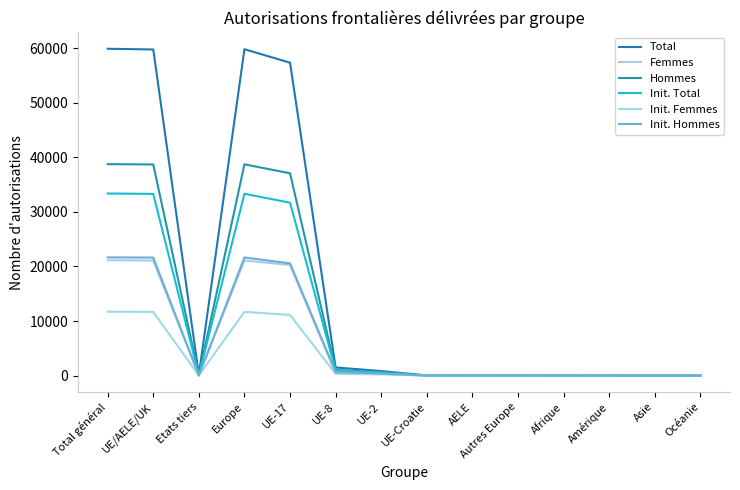

How many lines are shown in the chart?

6